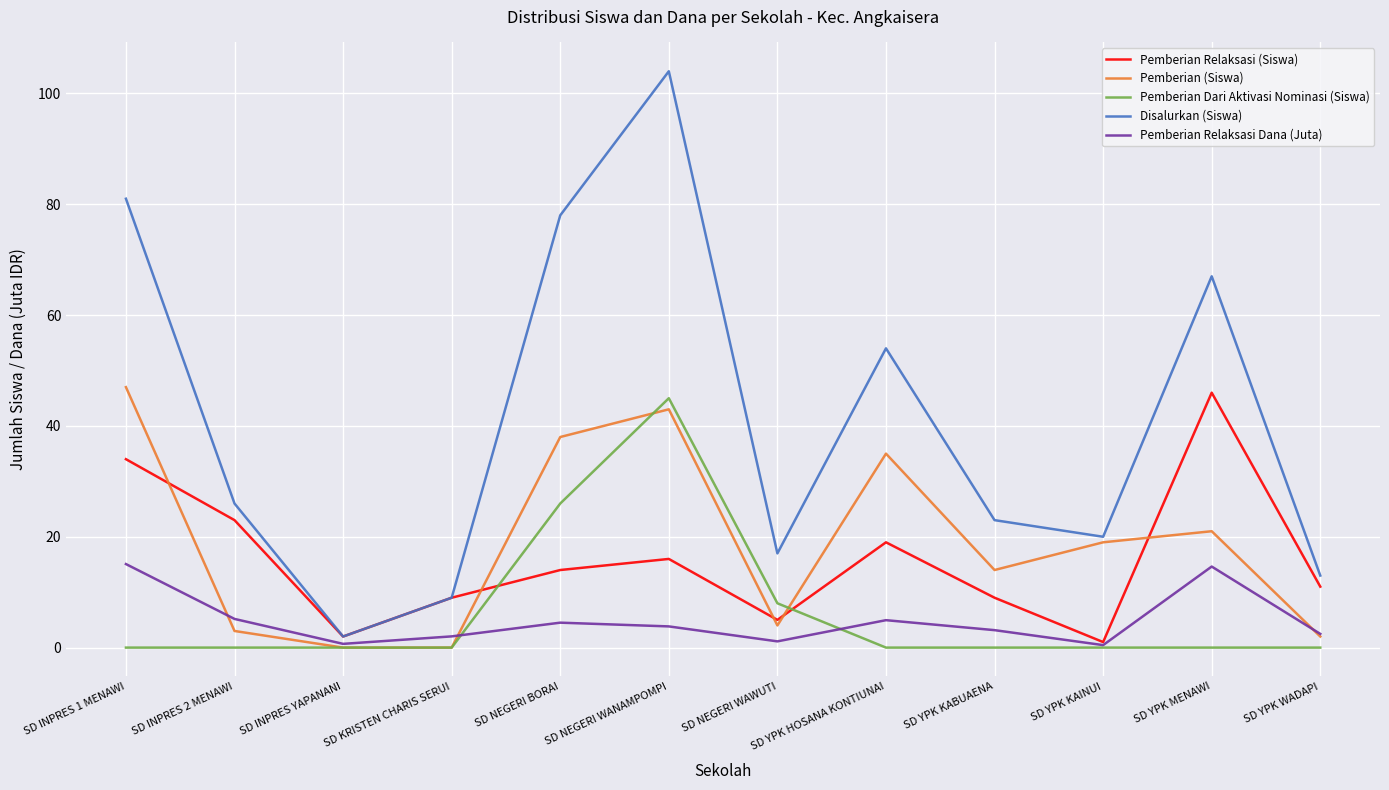

Between SD KRISTEN CHARIS SERUI and SD YPK WADAPI, which series saw the biggest shift?

Disalurkan (Siswa)